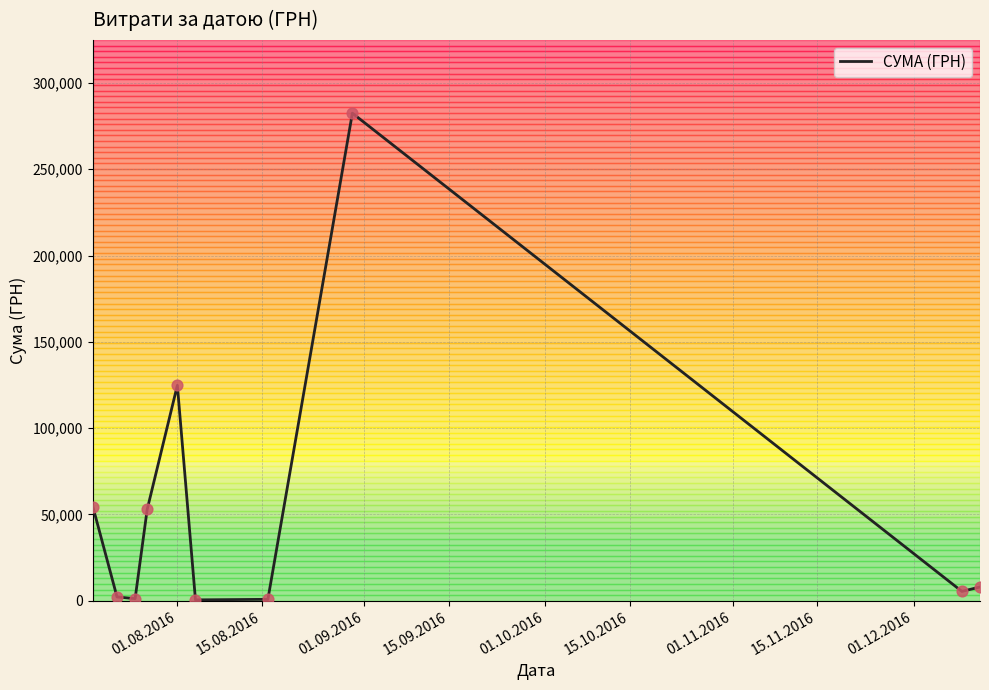

What is the greatest value displayed?

282495.1